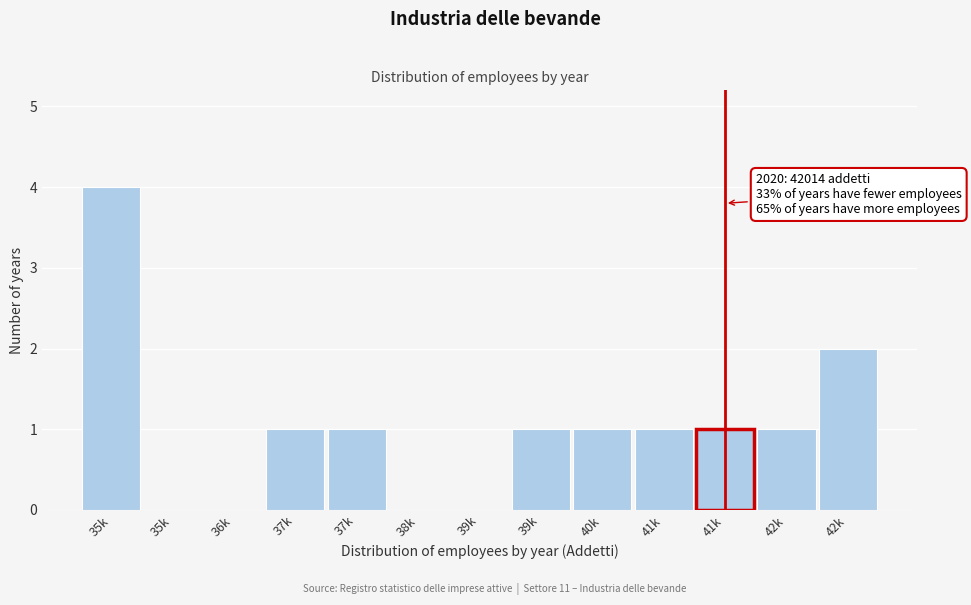

How many series are shown in this chart?

1